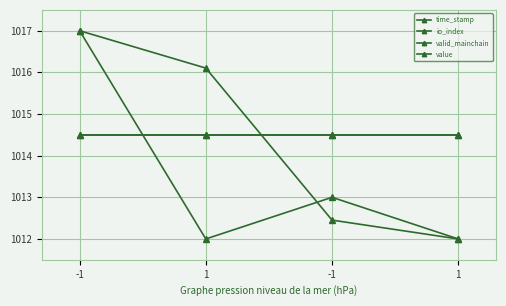

At which category does io_index reach its first local peak?

-1